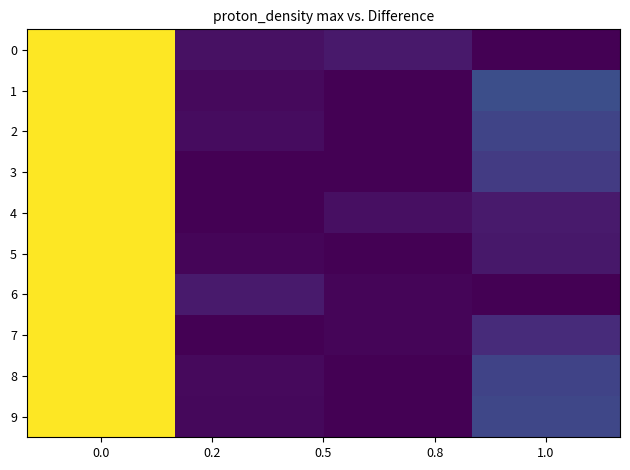

Reading right to left, what are all the values shown in this chart?

0: 0.0	0.1	0.0	1.0
1: 0.2	0.0	0.0	1.0
2: 0.2	0.0	0.0	1.0
3: 0.2	0.0	0.0	1.0
4: 0.1	0.0	0.0	1.0
5: 0.1	0.0	0.0	1.0
6: 0.0	0.0	0.1	1.0
7: 0.1	0.0	0.0	1.0
8: 0.2	0.0	0.0	1.0
9: 0.2	0.0	0.0	1.0